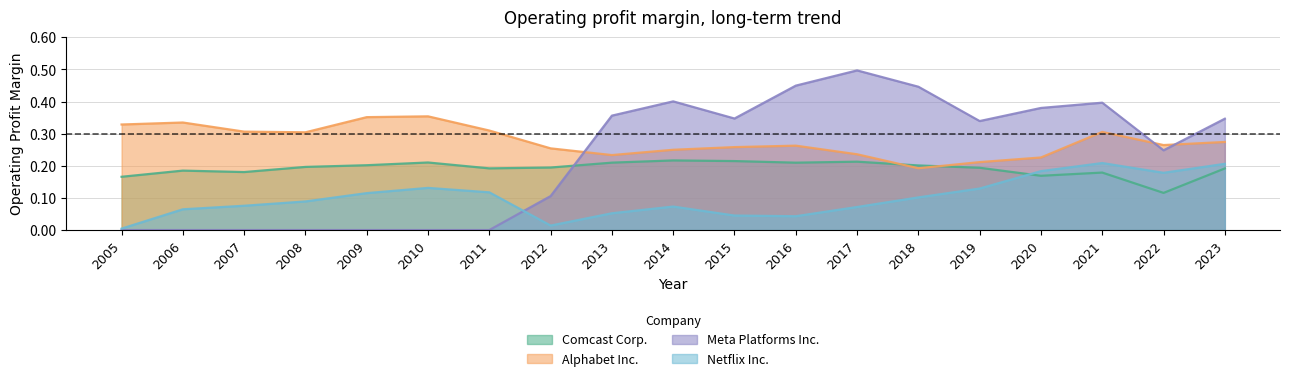

True or false: Netflix Inc. has more than 2 points higher than both neighbors.

True